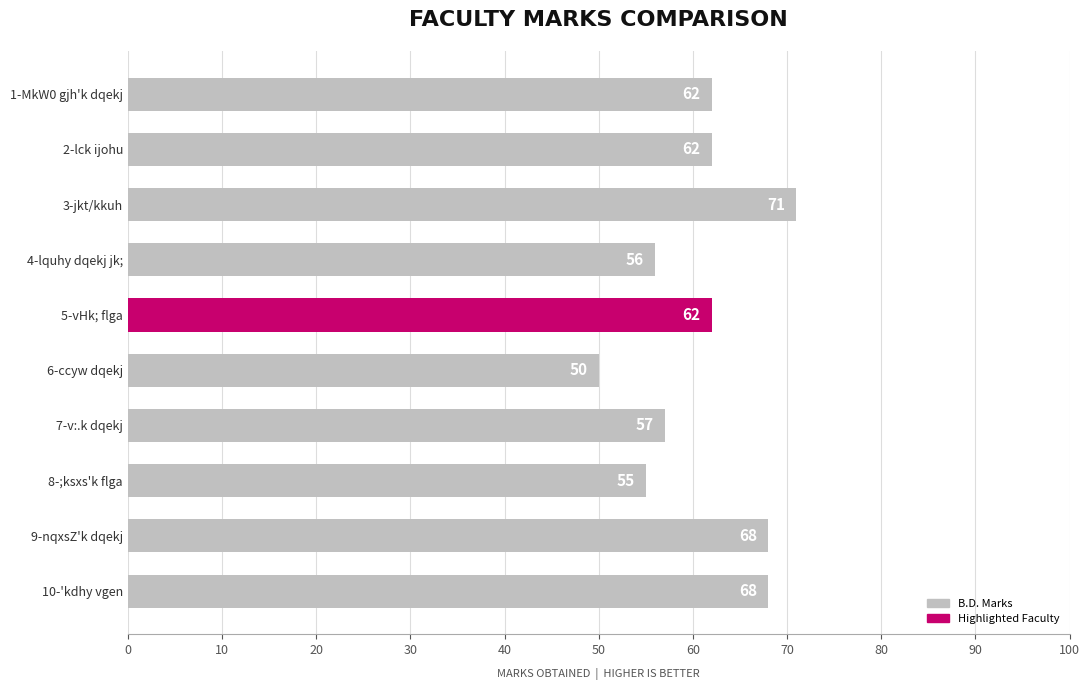

Between 6-ccyw dqekj and 3-jkt/kkuh, which is larger?

3-jkt/kkuh